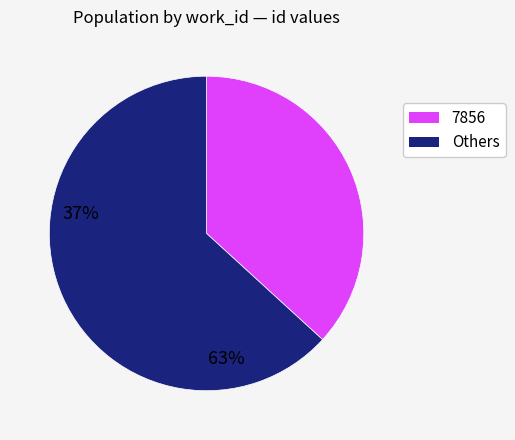

Does any single category account for the majority?

Yes